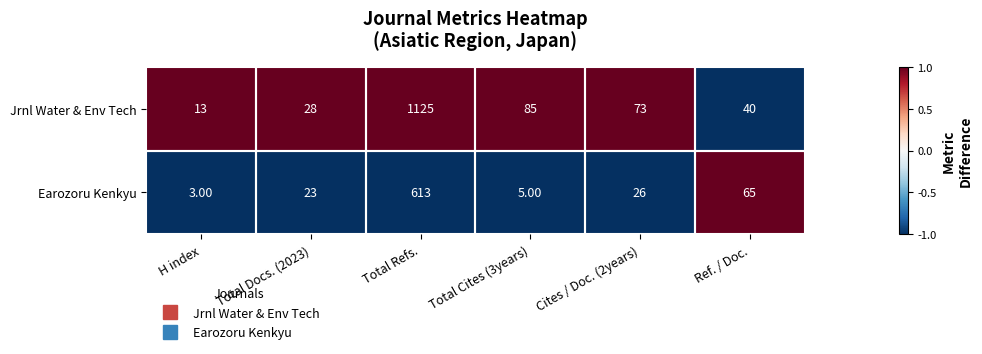

Between Total Docs. (2023) and Total Cites (3years), which series saw the biggest shift?

Jrnl Water & Env Tech